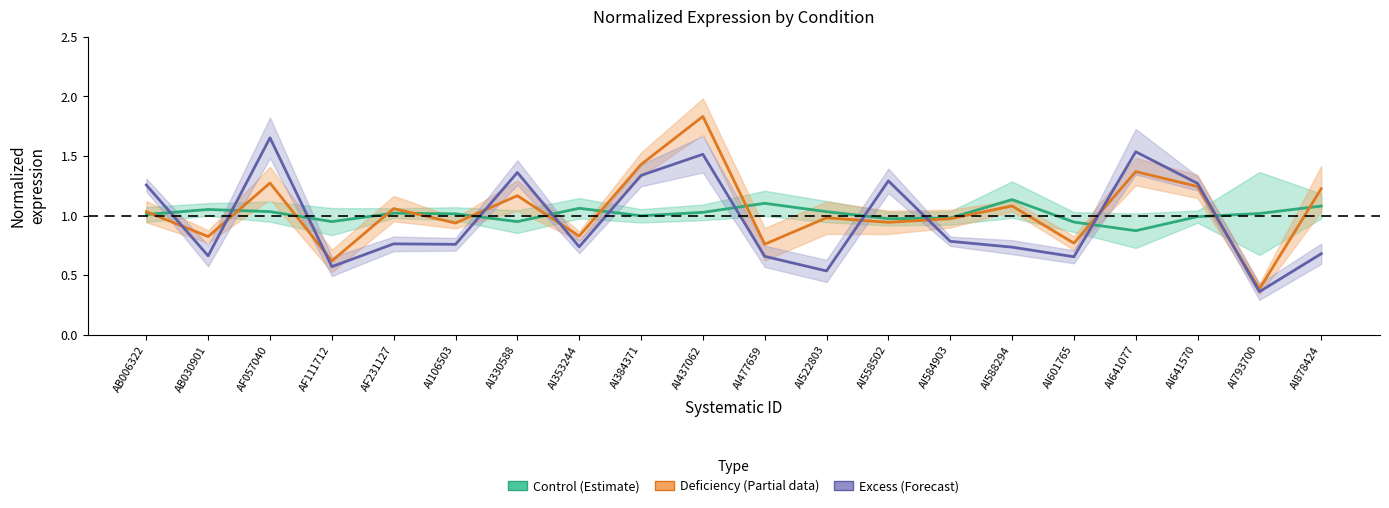

At which label does Control (Estimate) reach its peak?

AI588294